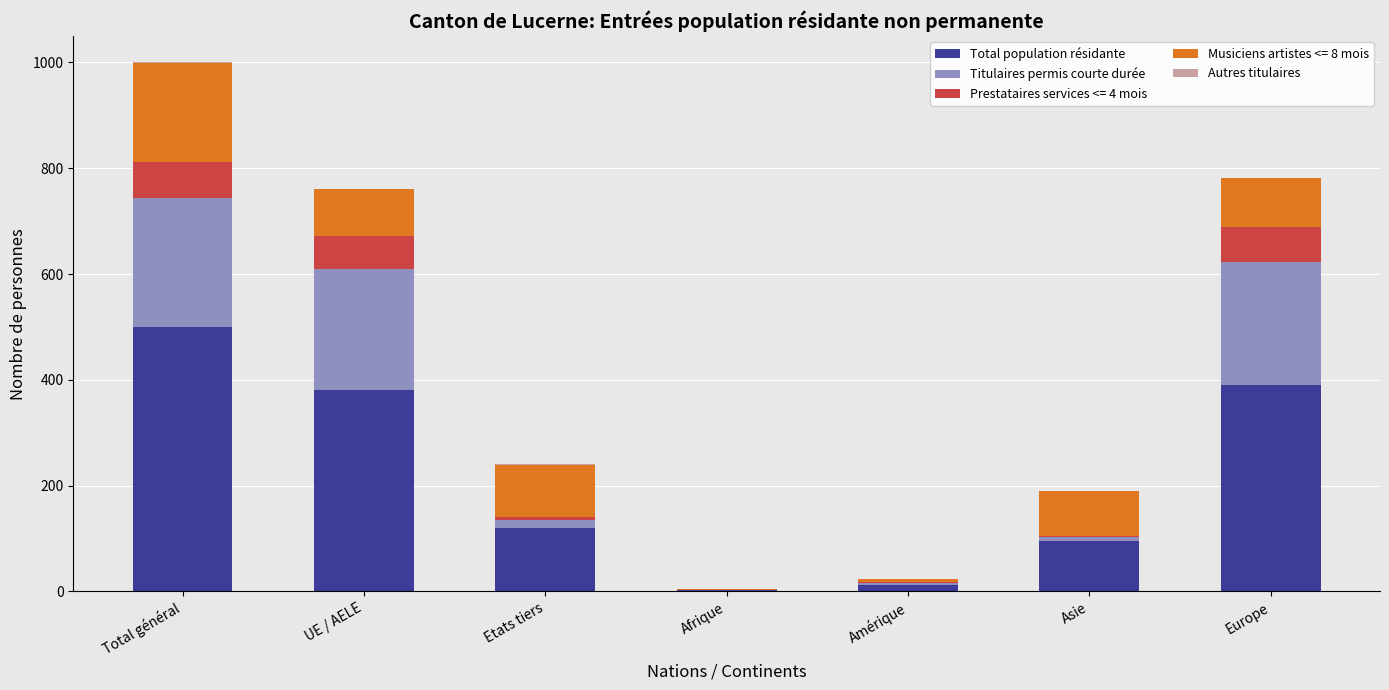

The value of Total population résidante at Etats tiers is 25. True or false?

False